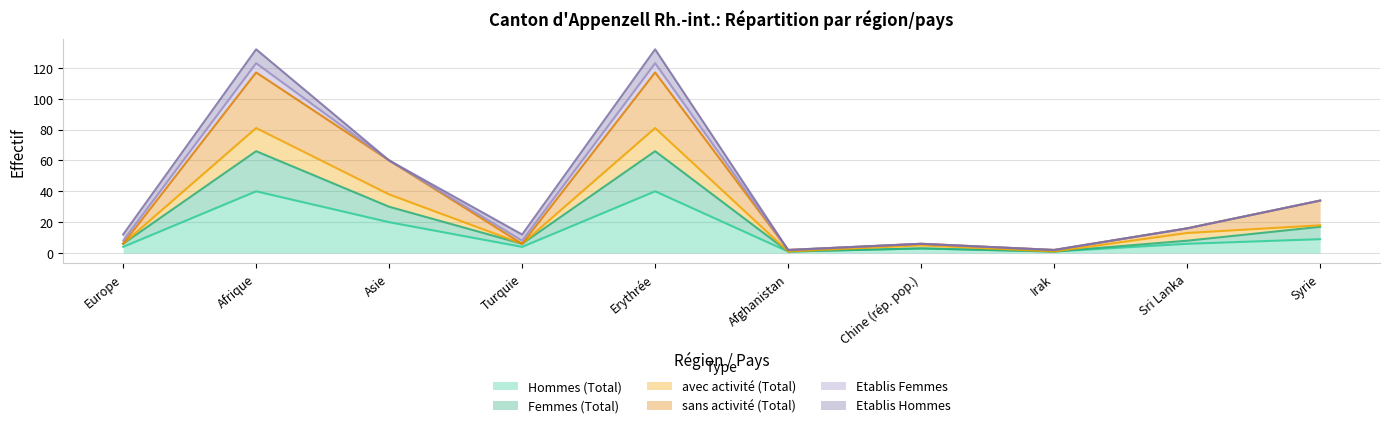

How many data points does each series have?

10